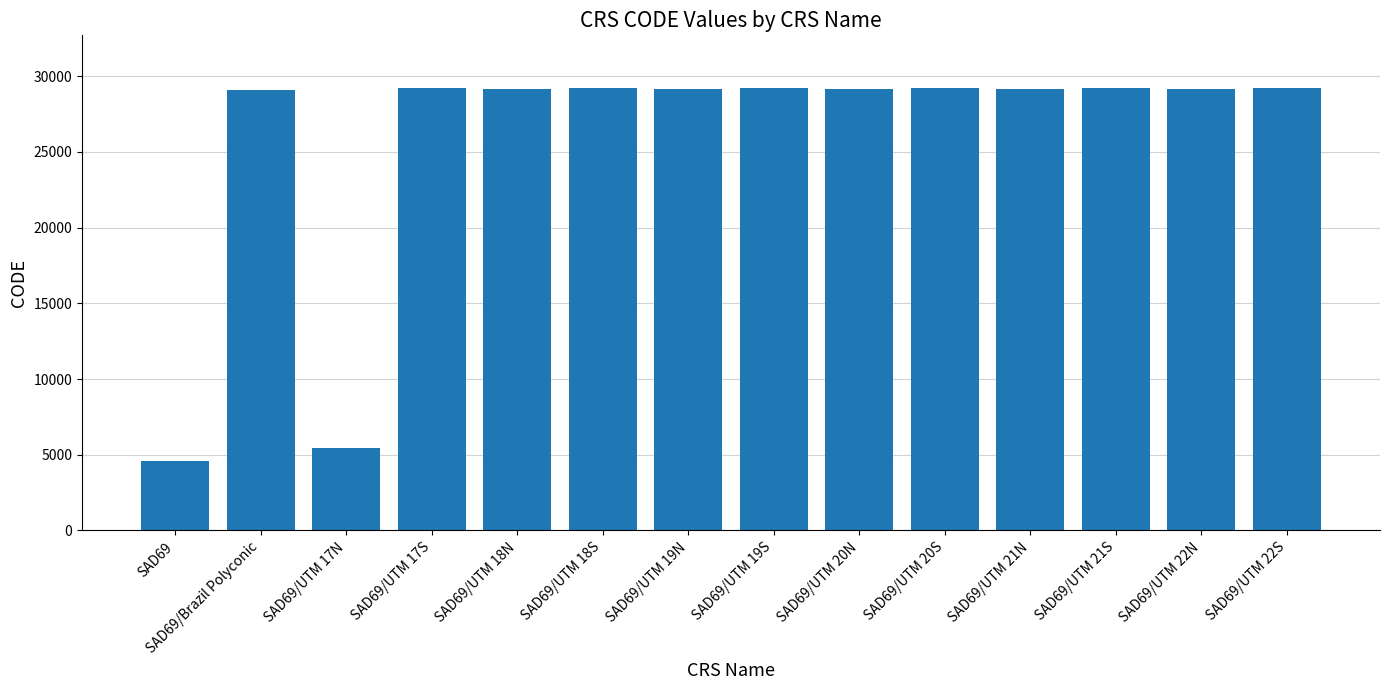

Does the chart contain any negative values?

No